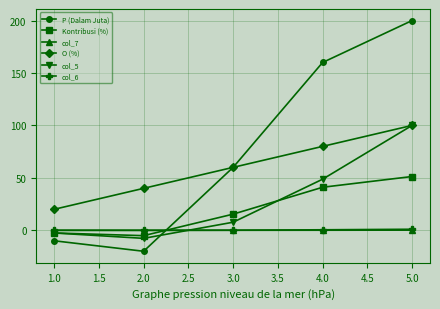

The value of col_5 at 2.0 is -7.7. True or false?

True